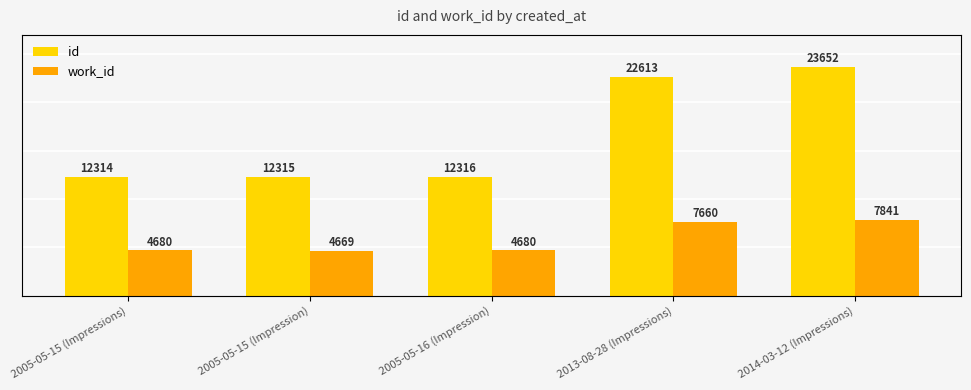

What is the sum of all work_id values?

29530